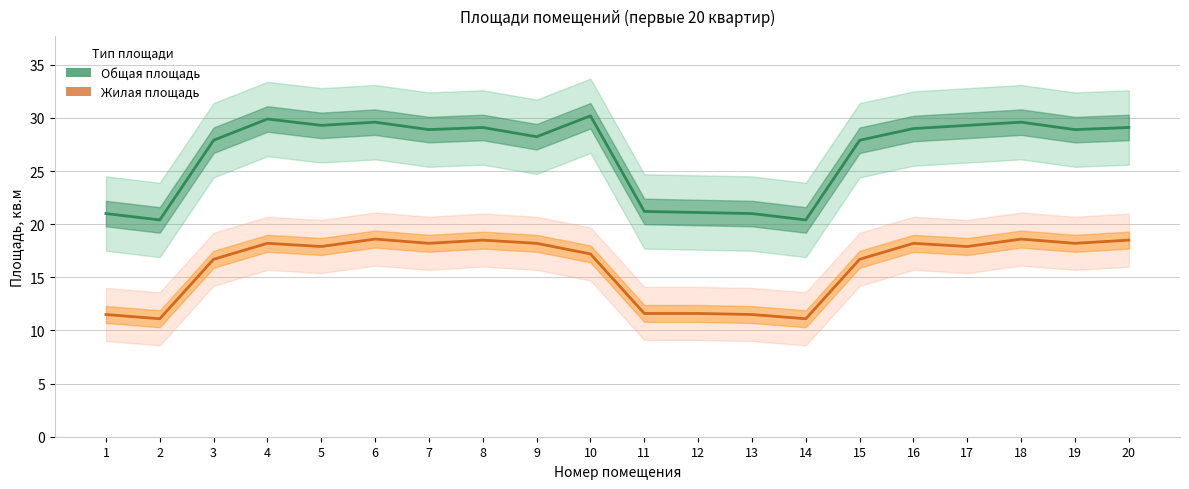

At which label is Жилая площадь closest to 14?

11